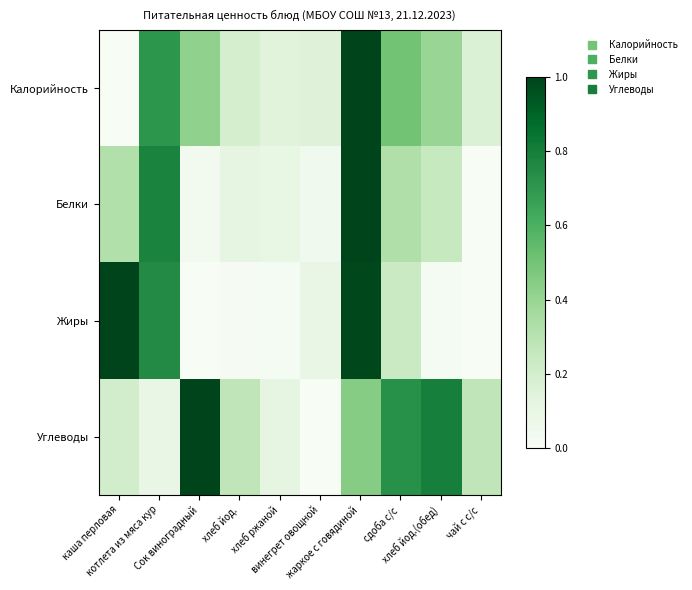

How many distinct data groups are displayed?

4